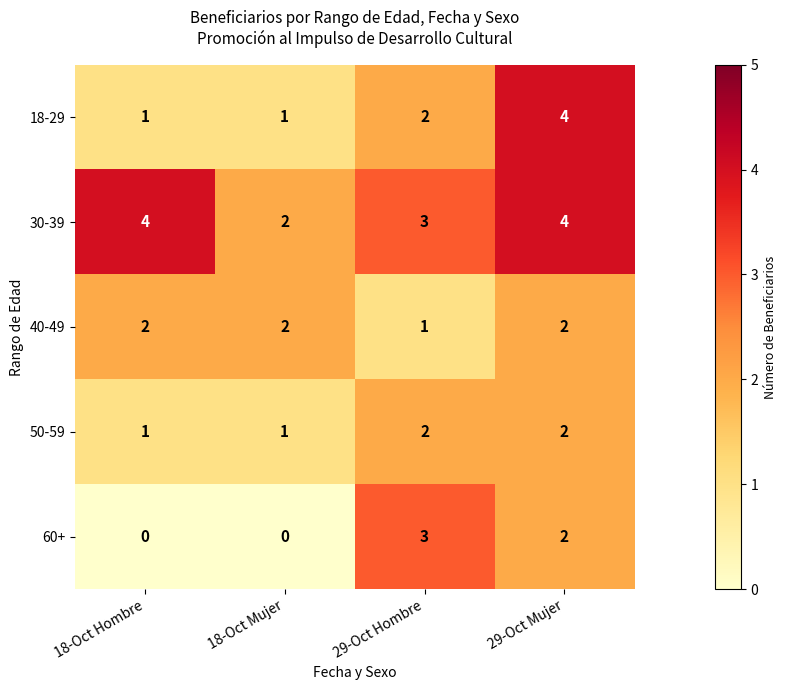

How many data points in 30-39 are less than 4?

2